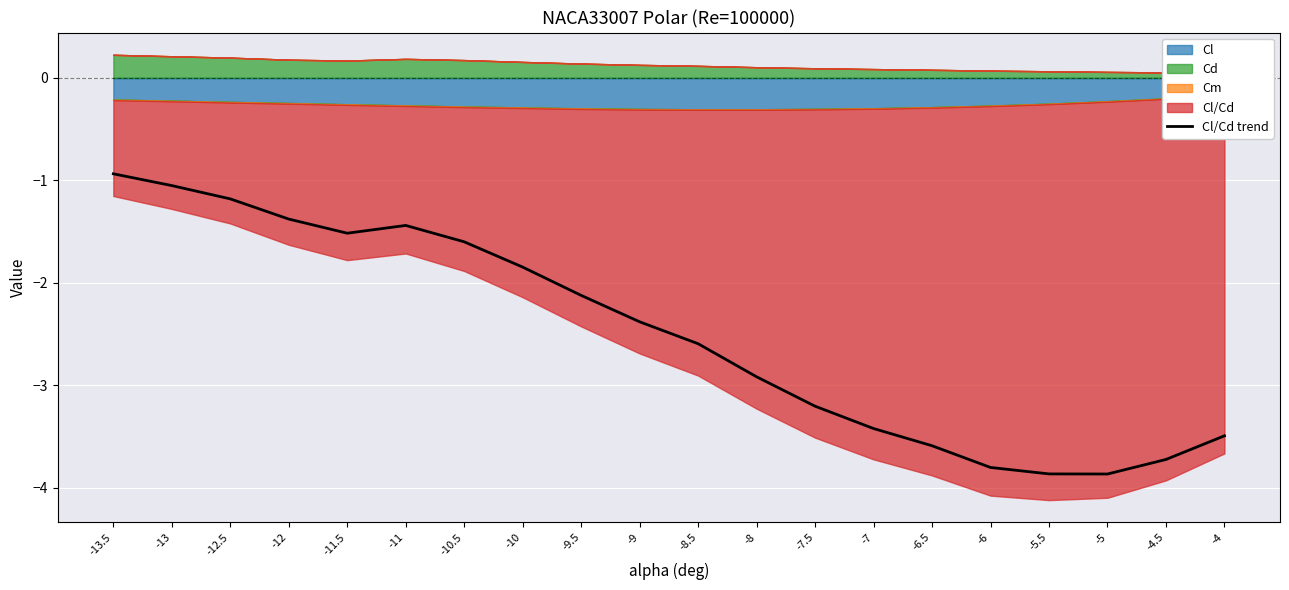

List the labels in order of value, smallest first.

-5, -5.5, -6, -4.5, -6.5, -4, -7, -7.5, -8, -8.5, -9, -9.5, -10, -10.5, -11.5, -11, -12, -12.5, -13, -13.5